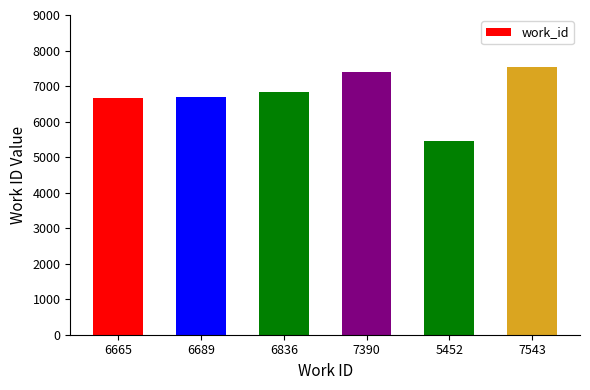

What is the difference between the maximum and second lowest values?

878